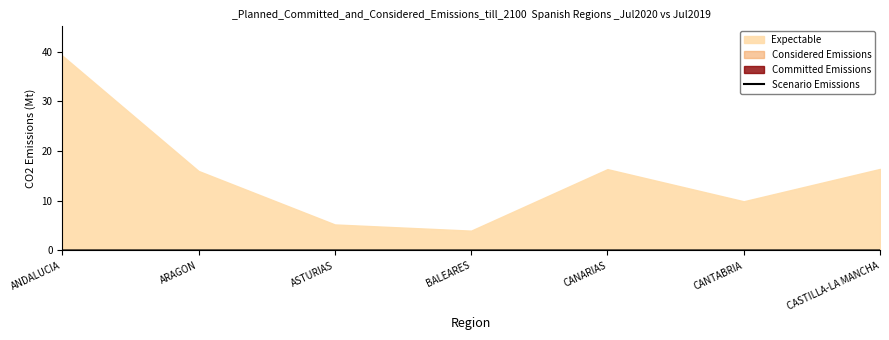

The chart shows a value of 0.0 at CASTILLA-LA MANCHA. True or false?

False